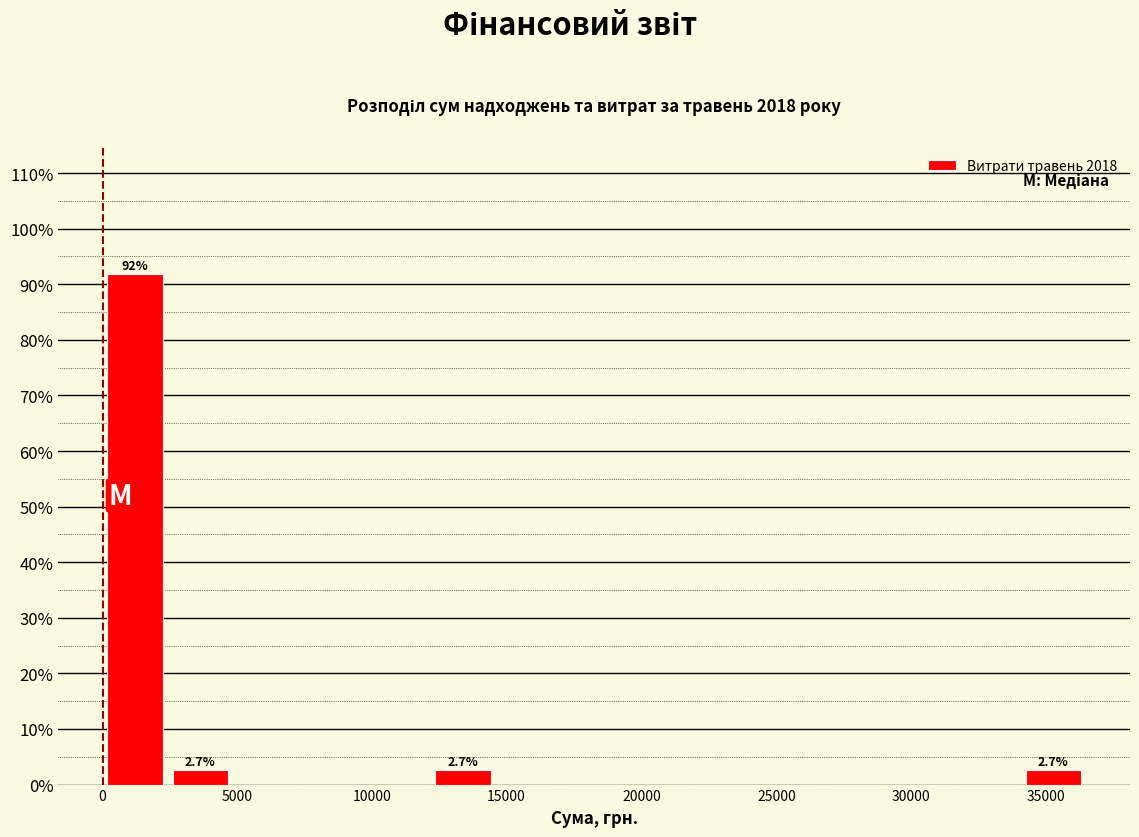

Which range on the x-axis has the tallest bar?

0 to 2500